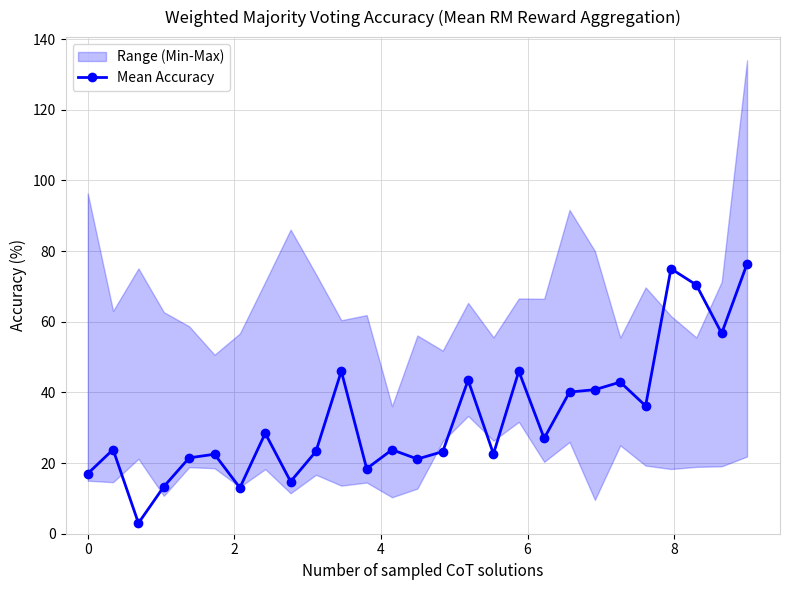

What is the value of the Mean Accuracy point at the 14th from the left?

21.1